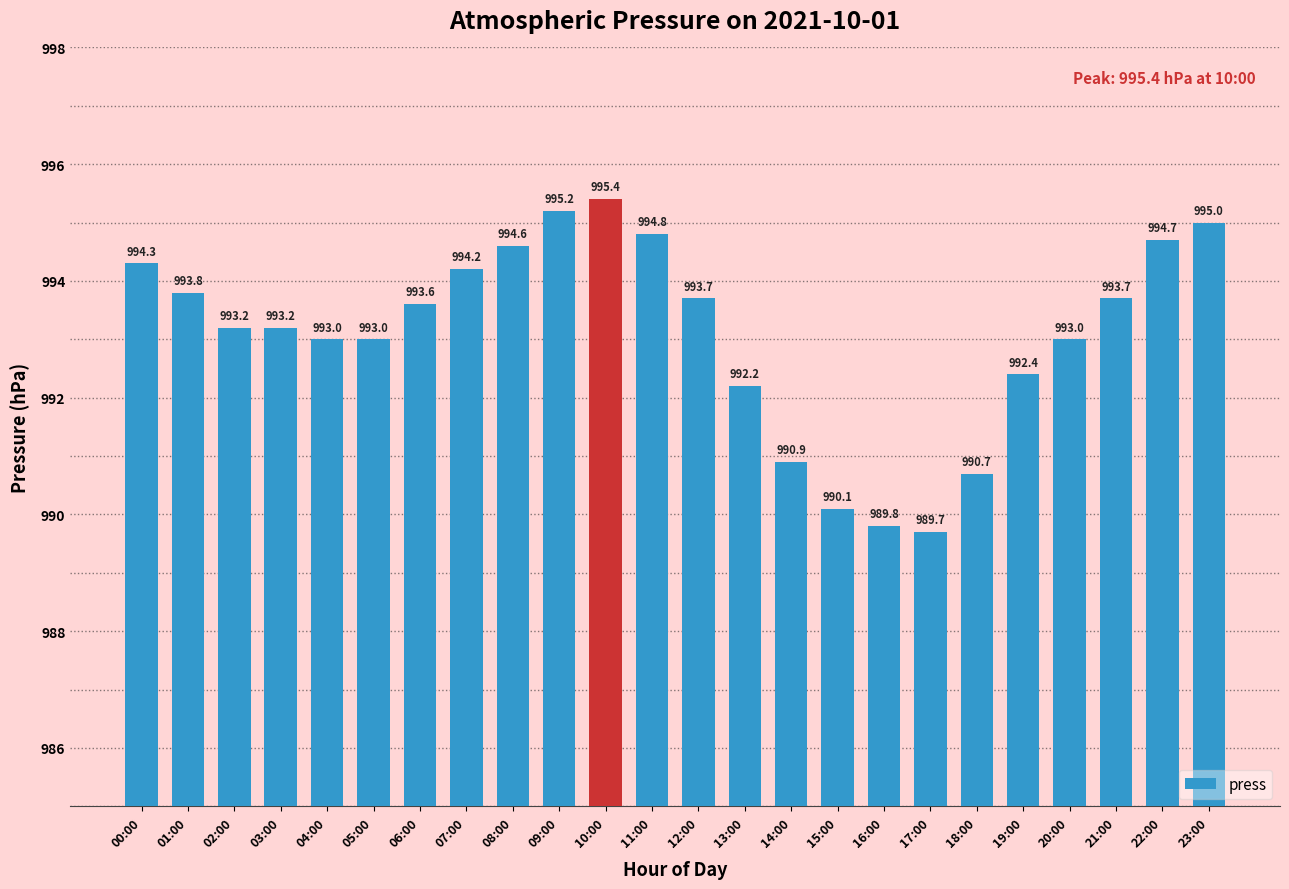

What is the minimum value shown in the chart?

989.7